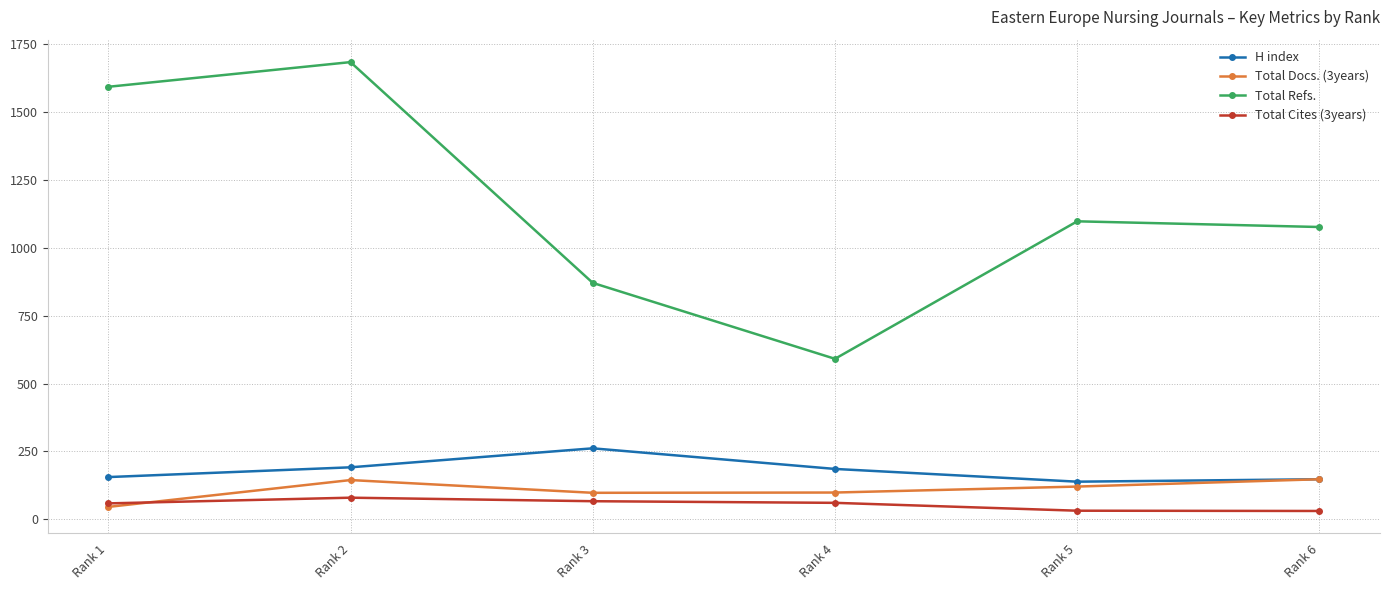

At how many categories does at least one series exceed 1034?

4